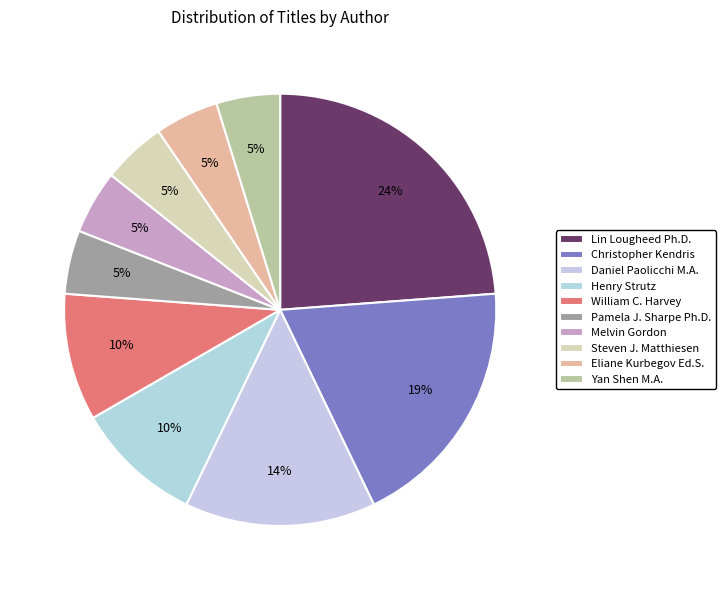

How many slices are in this pie chart?

10